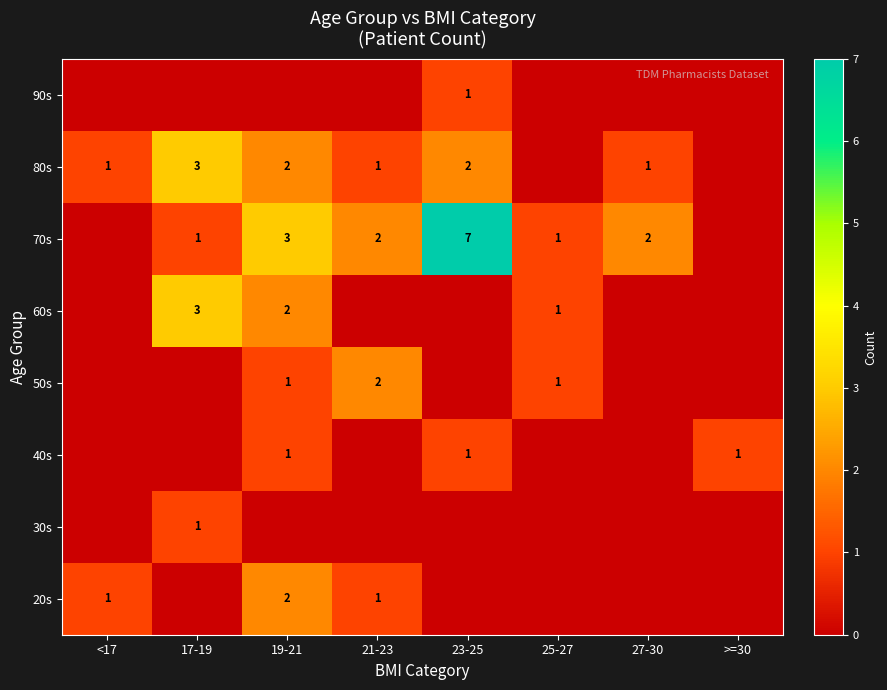

The 40s series shows 1 at >=30. True or false?

True